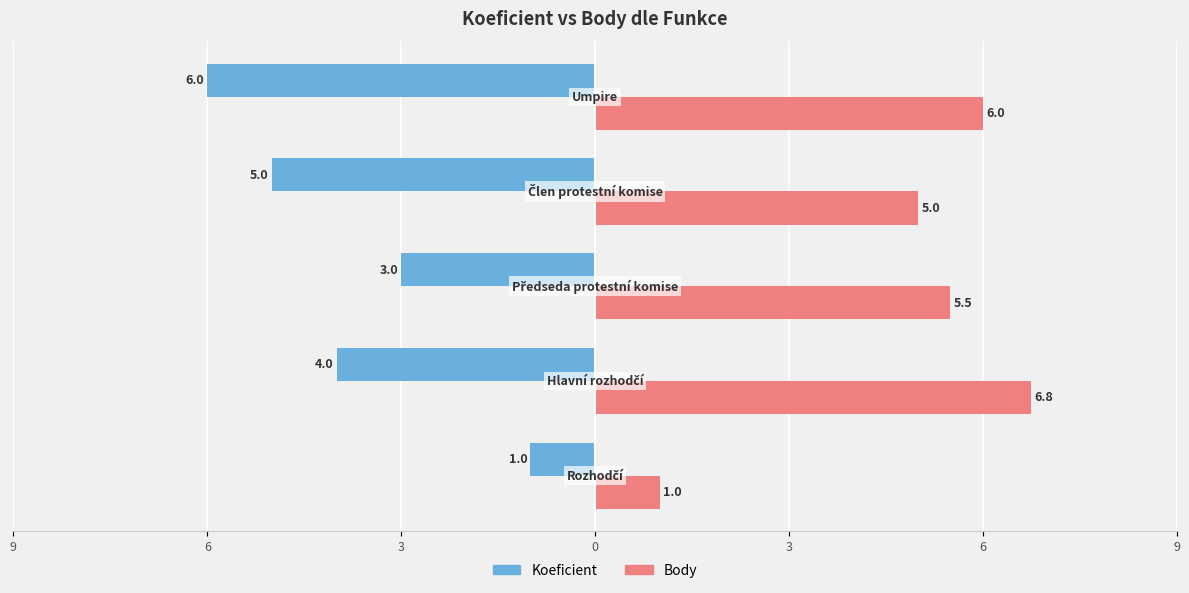

What are all the series names shown in the legend?

Koeficient, Body